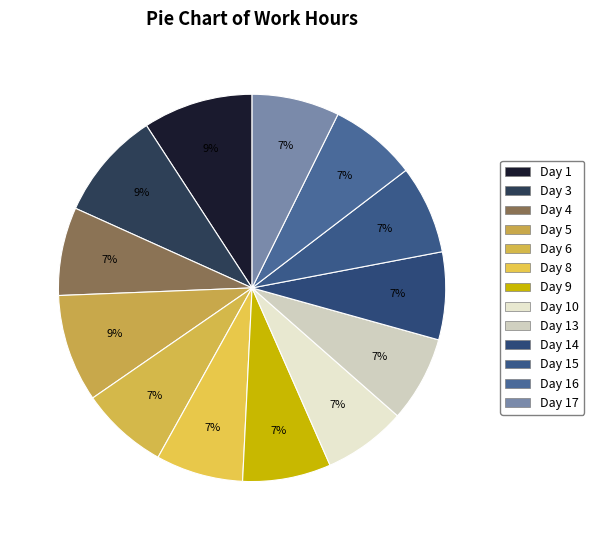

To the nearest percent, what is the difference between the largest and smallest slice percentages?

2%